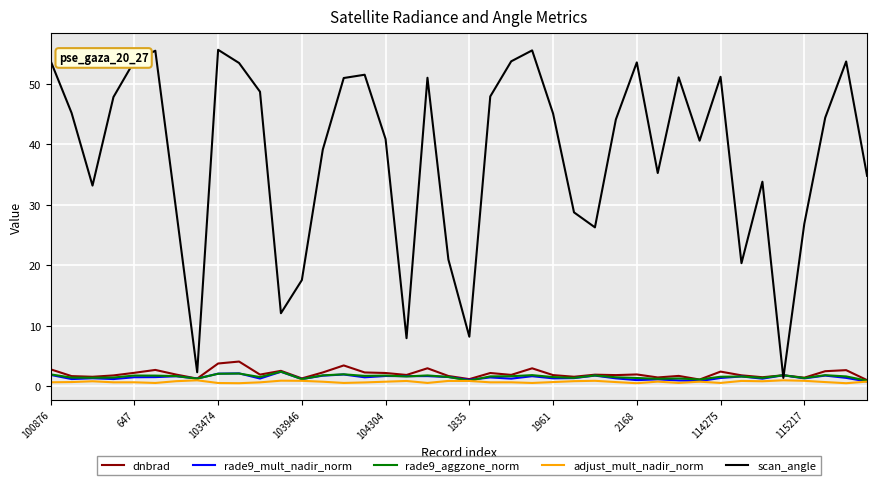

Is this an area chart (filled region under the line)?

No